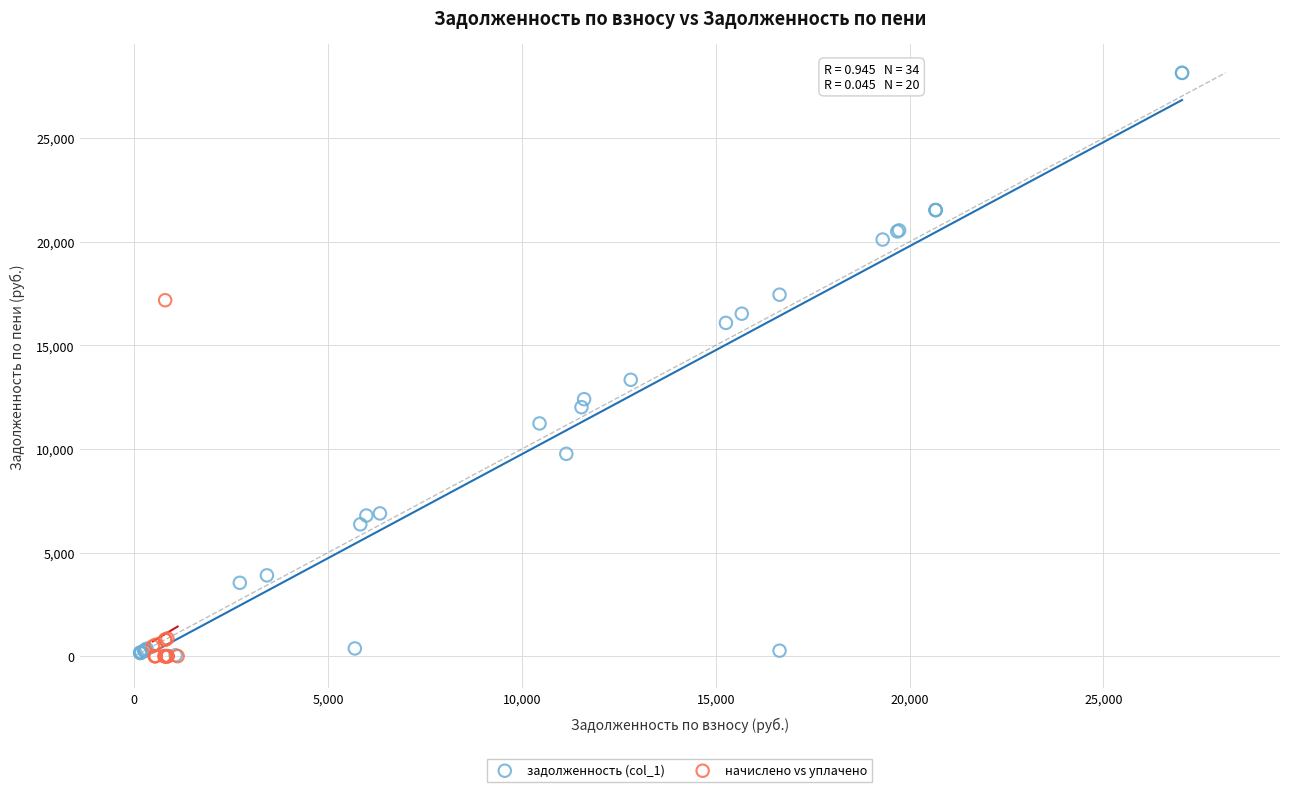

Which series contains the highest Y value?

задолженность (col_1)